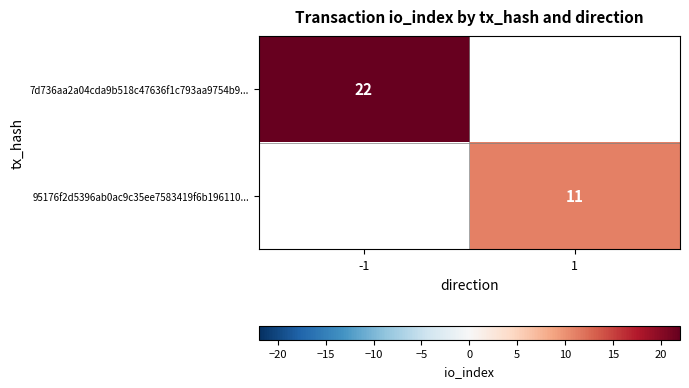

True or false: 95176f2d5396ab0ac9c35ee7583419f6b196110... has a value of 11 at 1.

True